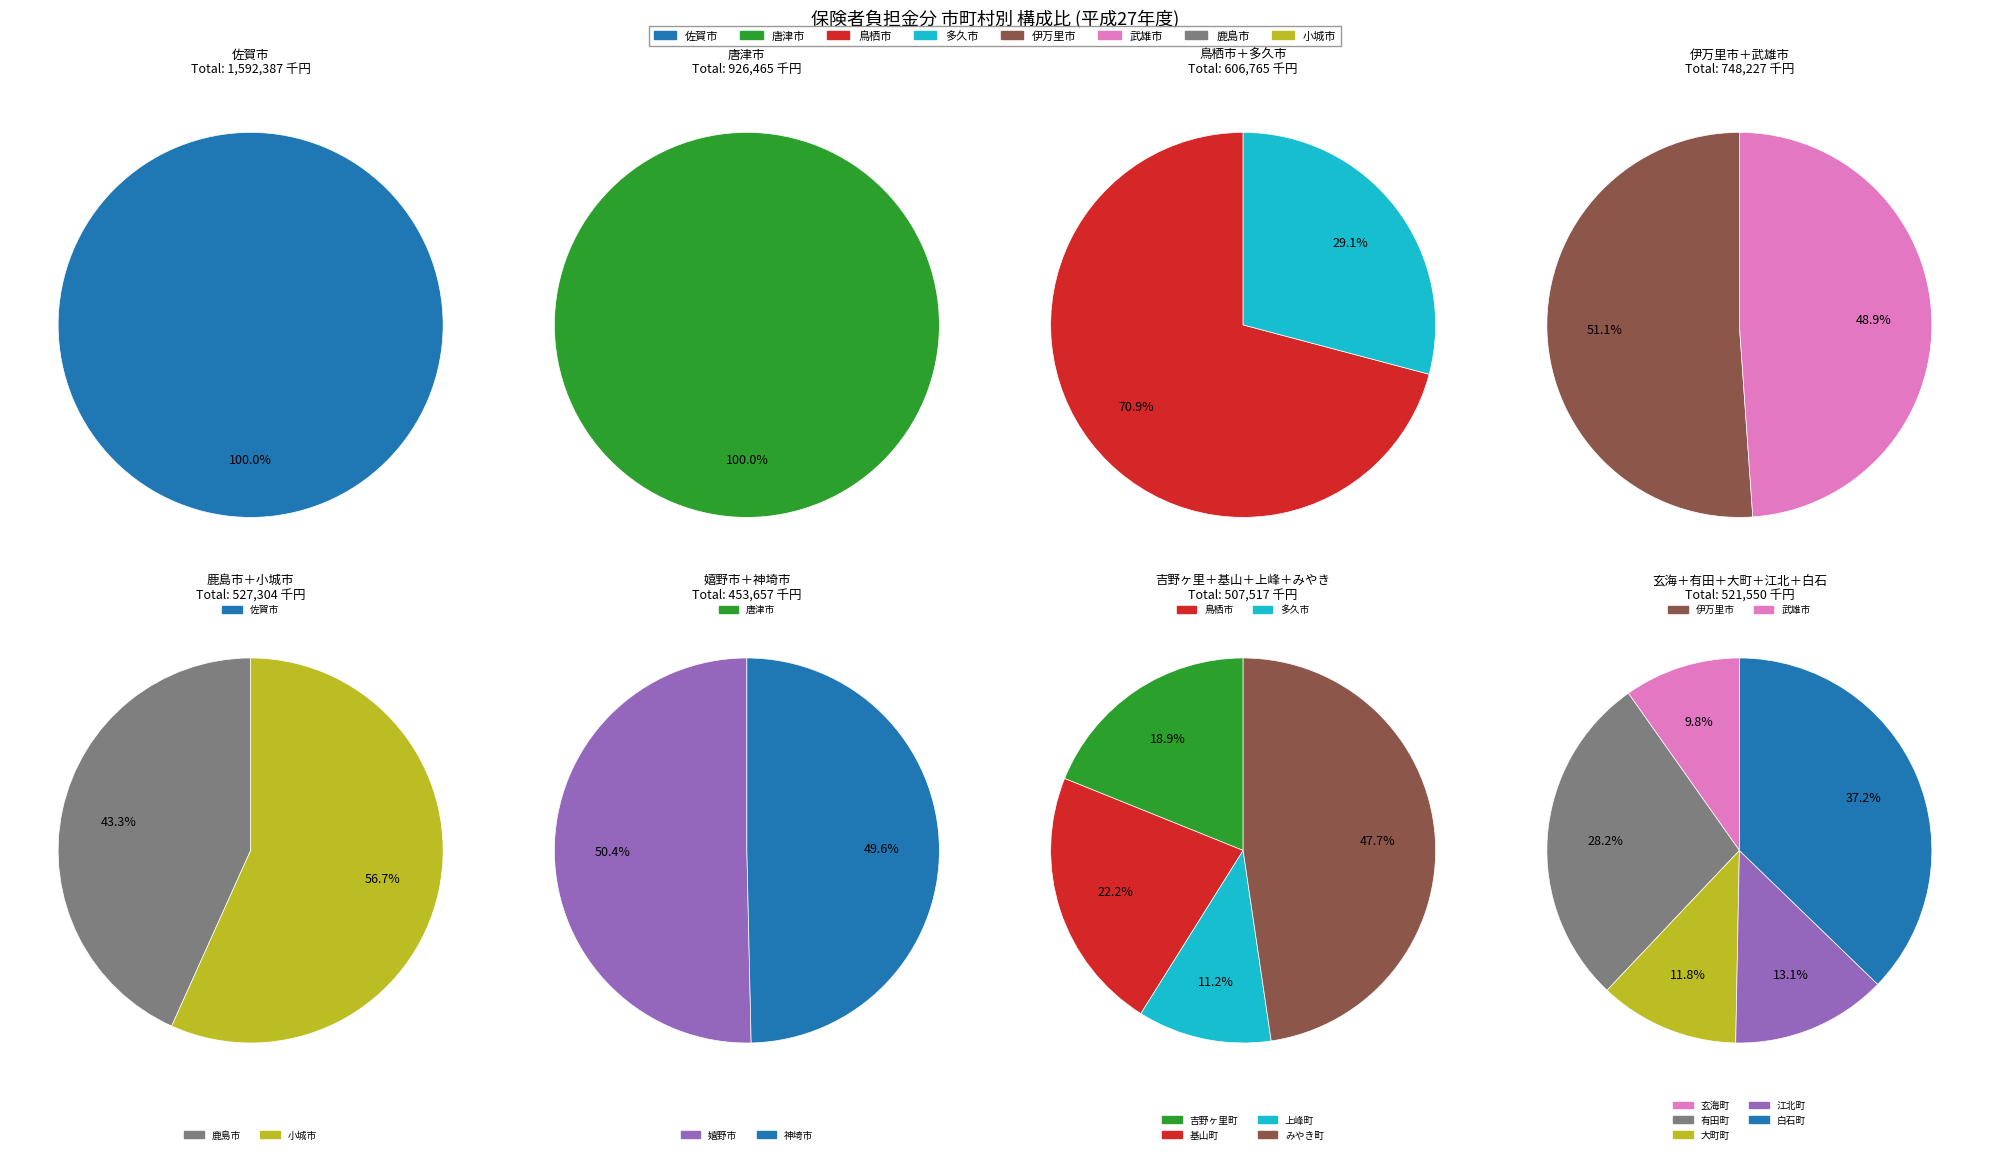

What is the change in value from 唐津市 to 有田町?

-779644